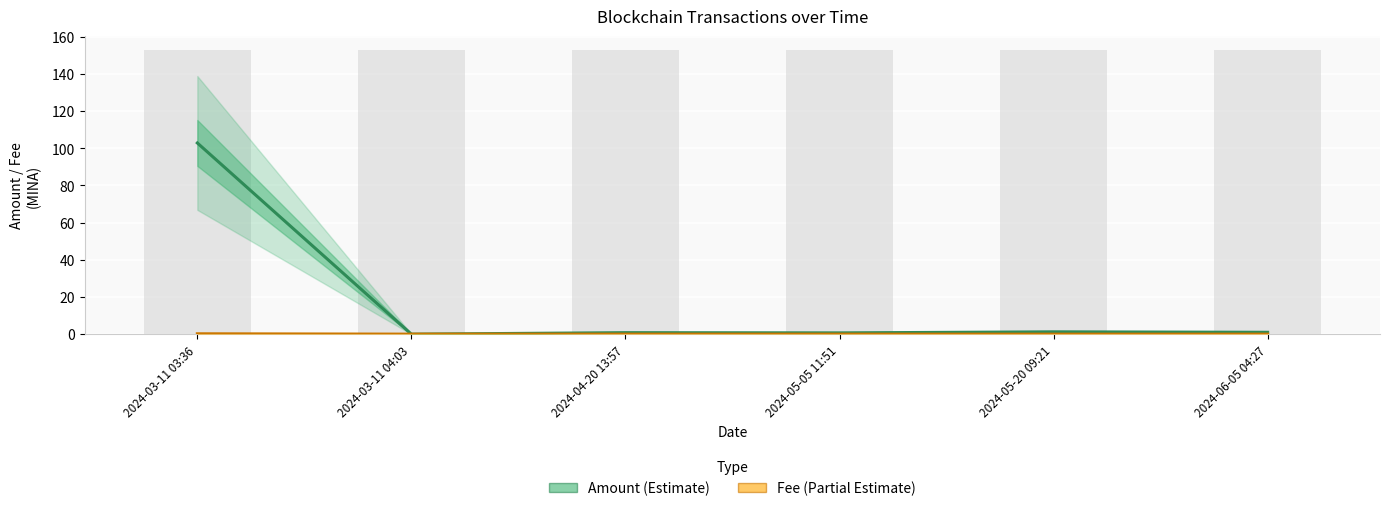

How many series are shown in this chart?

2